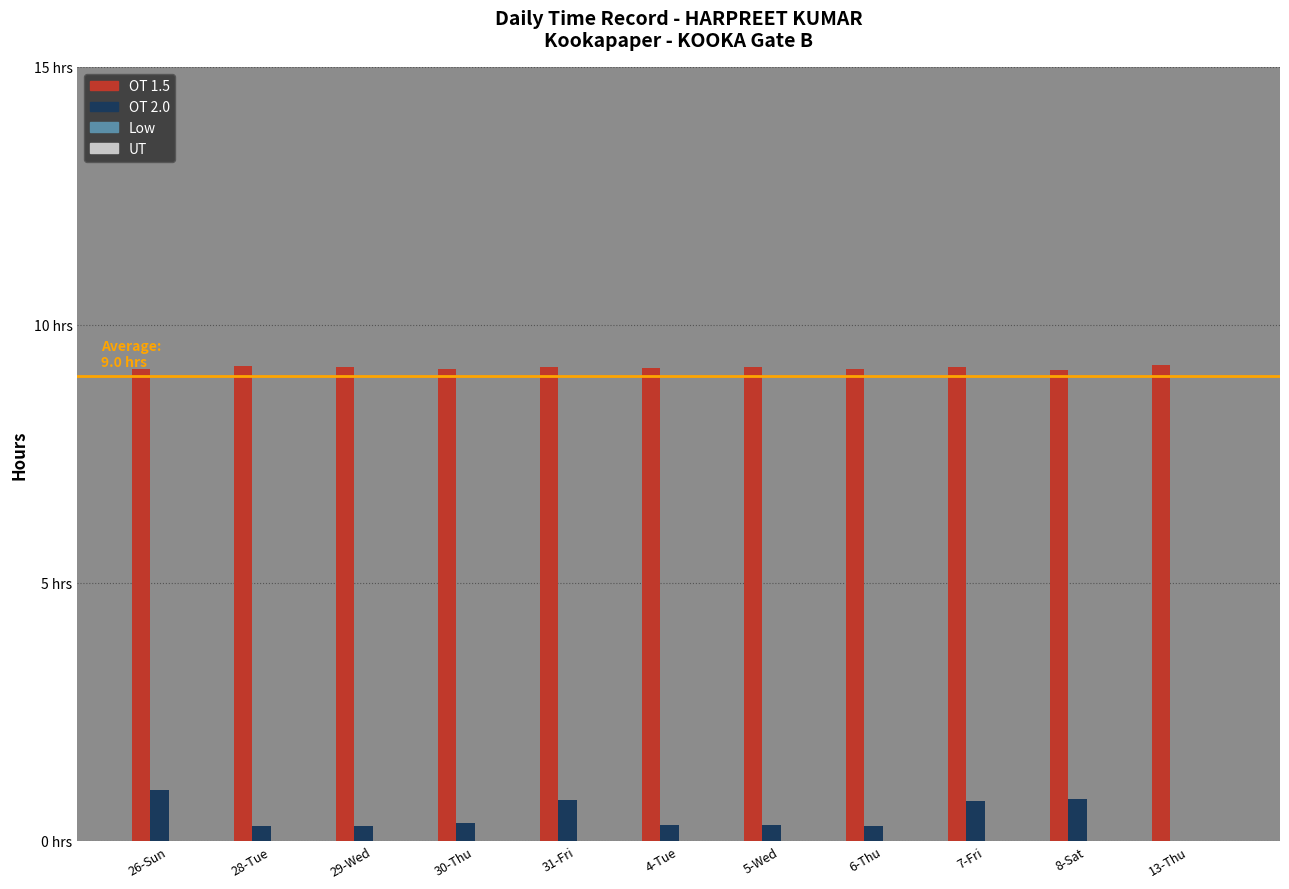

Reading left to right, what are all the values shown in this chart?

OT 1.5: 26-Sun=9.1	28-Tue=9.2	29-Wed=9.2	30-Thu=9.2	31-Fri=9.2	4-Tue=9.2	5-Wed=9.2	6-Thu=9.2	7-Fri=9.2	8-Sat=9.1	13-Thu=9.2
OT 2.0: 26-Sun=1.0	28-Tue=0.3	29-Wed=0.3	30-Thu=0.3	31-Fri=0.8	4-Tue=0.3	5-Wed=0.3	6-Thu=0.3	7-Fri=0.8	8-Sat=0.8	13-Thu=0.0
Low: 26-Sun=0.0	28-Tue=0.0	29-Wed=0.0	30-Thu=0.0	31-Fri=0.0	4-Tue=0.0	5-Wed=0.0	6-Thu=0.0	7-Fri=0.0	8-Sat=0.0	13-Thu=0.0
UT: 26-Sun=0.0	28-Tue=0.0	29-Wed=0.0	30-Thu=0.0	31-Fri=0.0	4-Tue=0.0	5-Wed=0.0	6-Thu=0.0	7-Fri=0.0	8-Sat=0.0	13-Thu=0.0